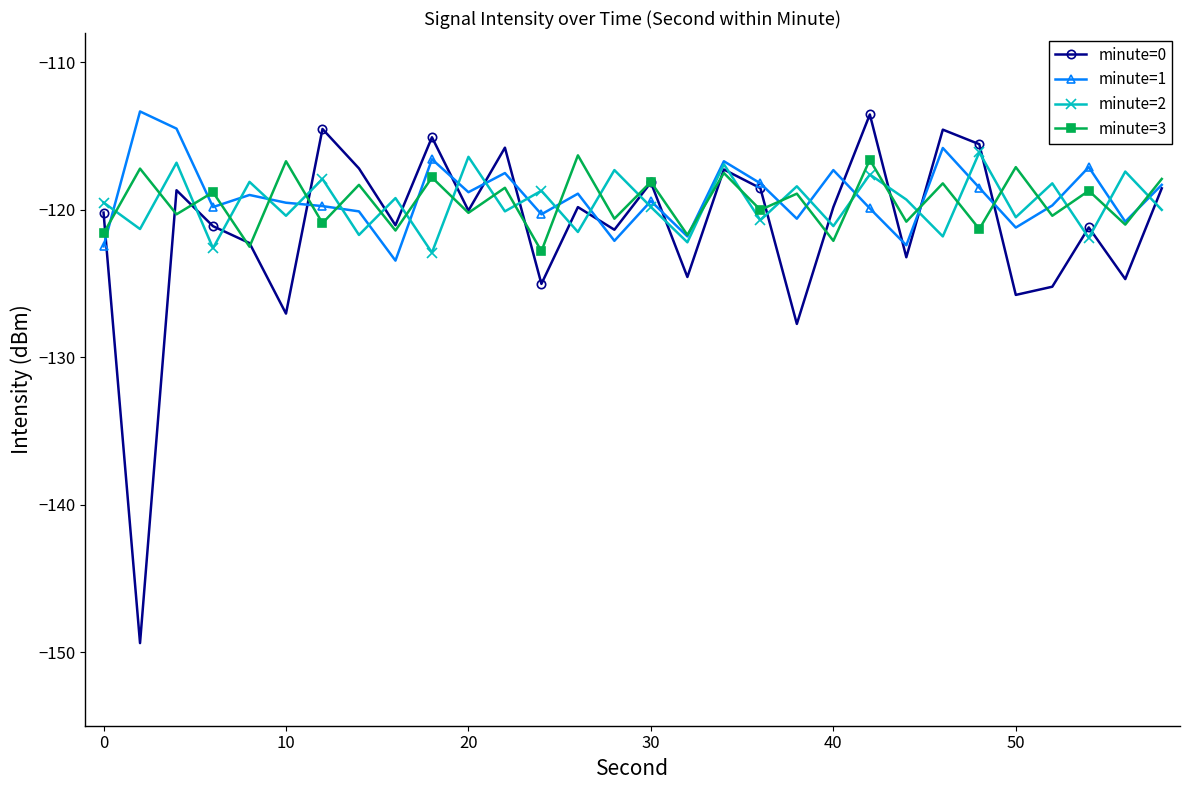

How many lines are shown in the chart?

4